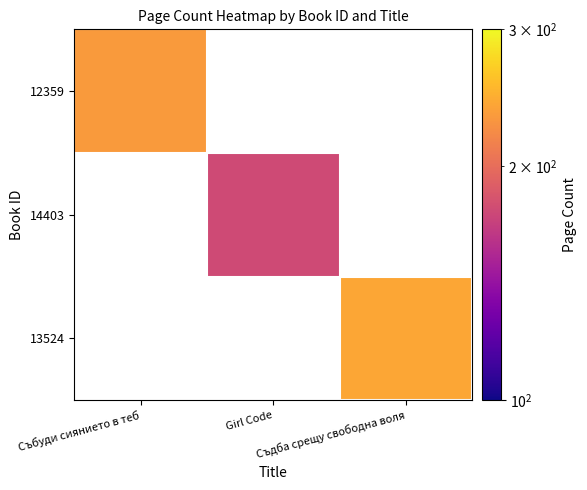

Is the value of 14403 at Girl Code greater than the value of 13524 at Girl Code?

No